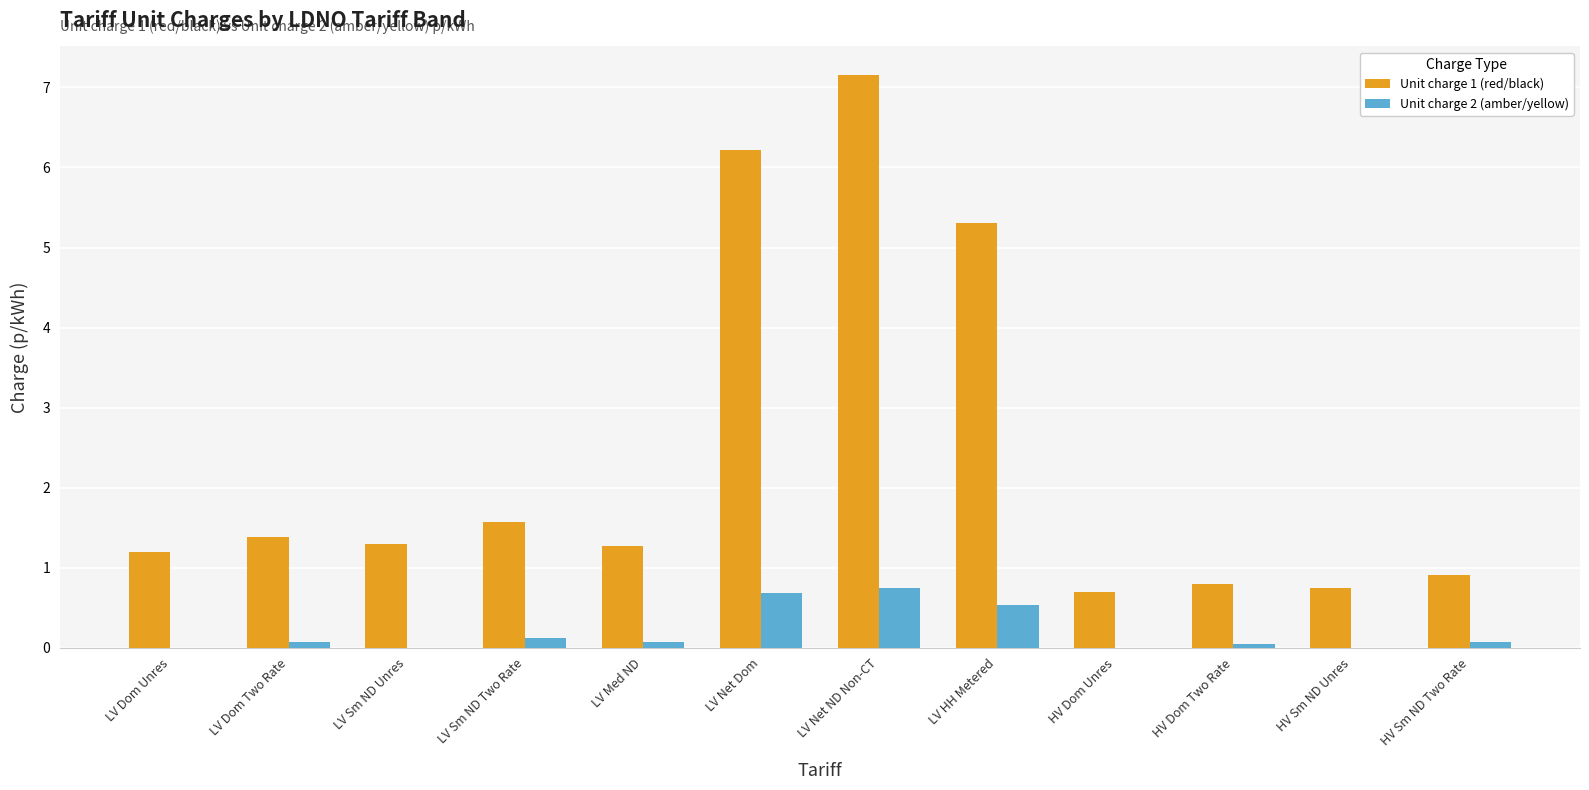

What is the sum of all Unit charge 2 (amber/yellow) values?

2.3